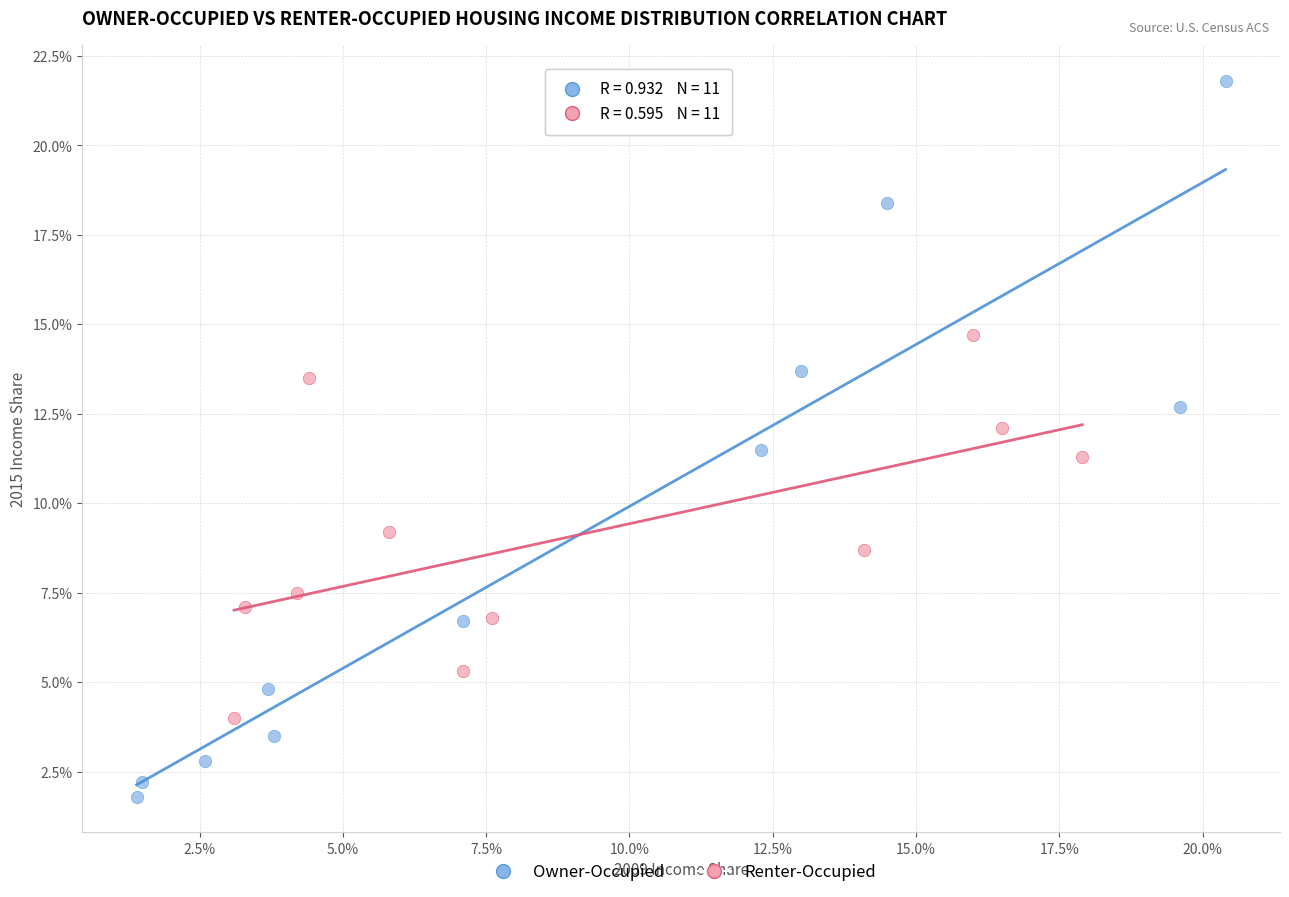

Which series reaches the maximum Y coordinate?

Owner-Occupied